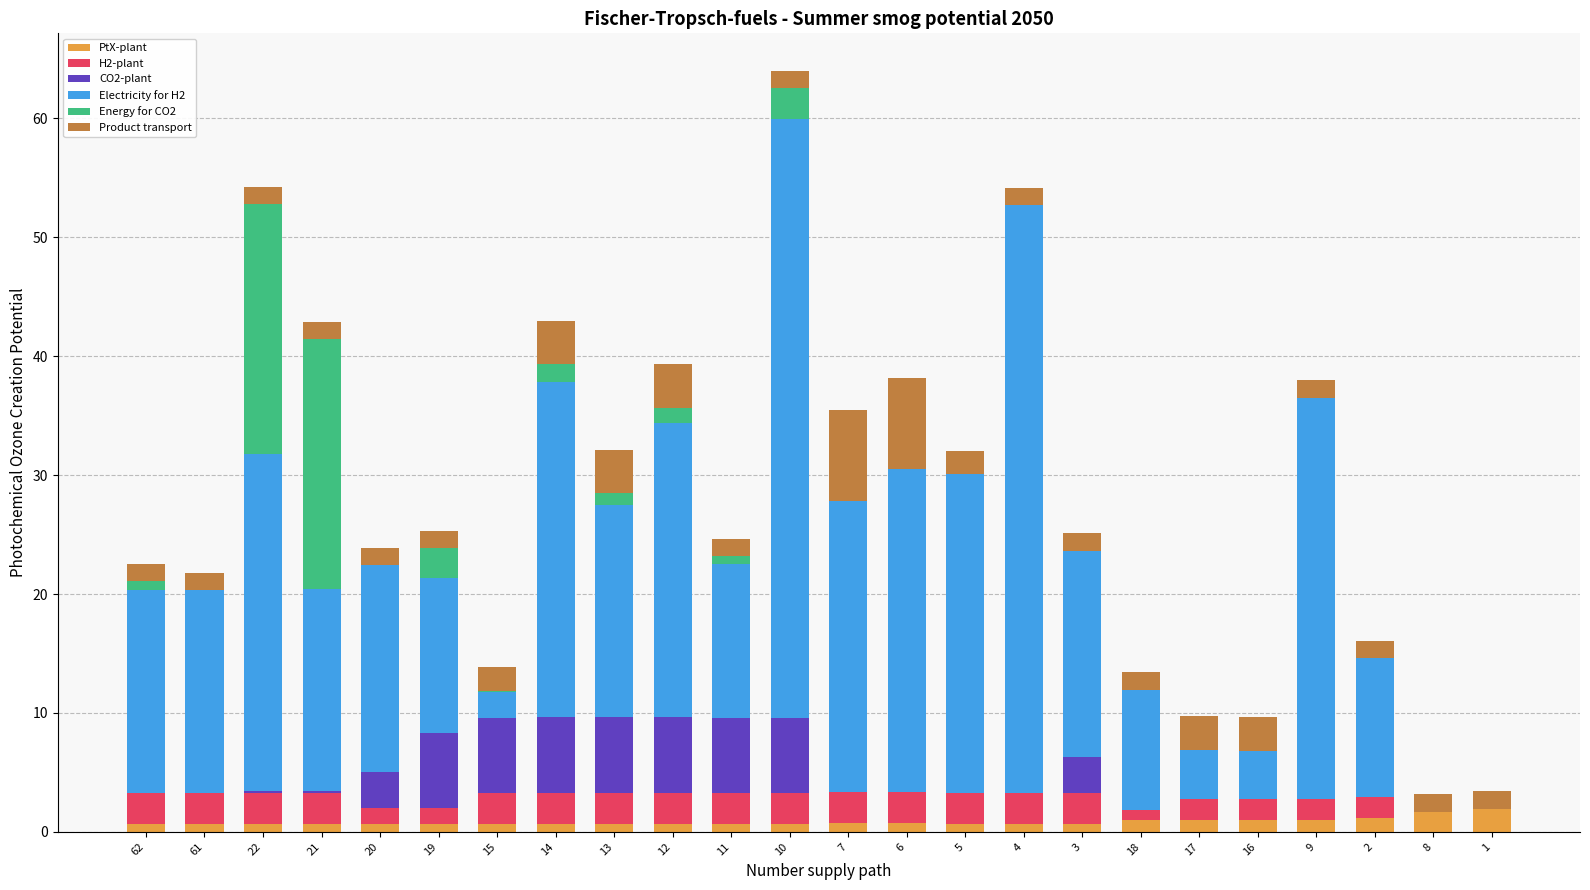

What is the highest value of the PtX-plant series?

1.9